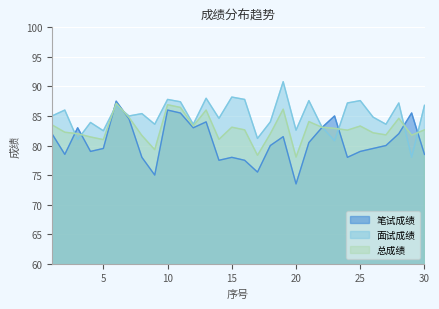

List the labels in order of 面试成绩 value, largest first.

19, 15, 13, 10, 16, 21, 25, 11, 24, 28, 6, 30, 2, 8, 1, 7, 26, 14, 18, 4, 9, 12, 27, 22, 20, 5, 17, 3, 23, 29